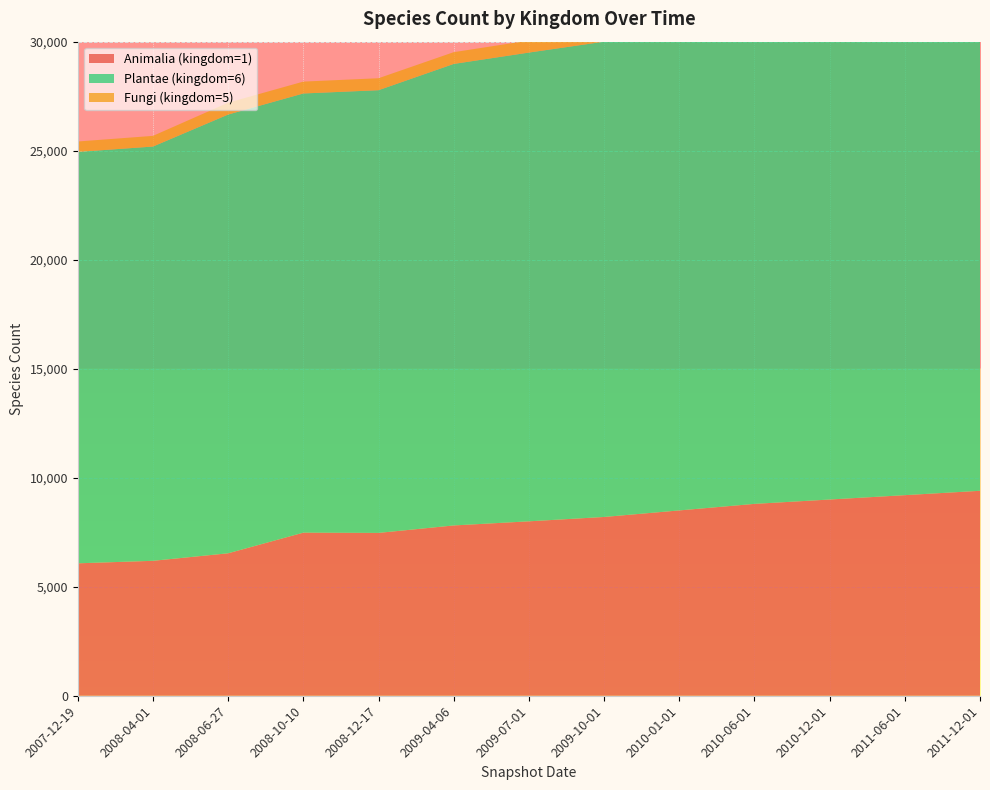

Reading right to left, transcribe all the data shown in this chart.

Animalia (kingdom=1): 2011-12-01=9400	2011-06-01=9200	2010-12-01=9000	2010-06-01=8800	2010-01-01=8500	2009-10-01=8200	2009-07-01=8000	2009-04-06=7811	2008-12-17=7469	2008-10-10=7480	2008-06-27=6534	2008-04-01=6189	2007-12-19=6074
Plantae (kingdom=6): 2011-12-01=24000	2011-06-01=23500	2010-12-01=23000	2010-06-01=22500	2010-01-01=22000	2009-10-01=21800	2009-07-01=21500	2009-04-06=21168	2008-12-17=20305	2008-10-10=20144	2008-06-27=20124	2008-04-01=19001	2007-12-19=18870
Fungi (kingdom=5): 2011-12-01=610	2011-06-01=600	2010-12-01=590	2010-06-01=580	2010-01-01=570	2009-10-01=560	2009-07-01=550	2009-04-06=539	2008-12-17=549	2008-10-10=544	2008-06-27=543	2008-04-01=489	2007-12-19=477